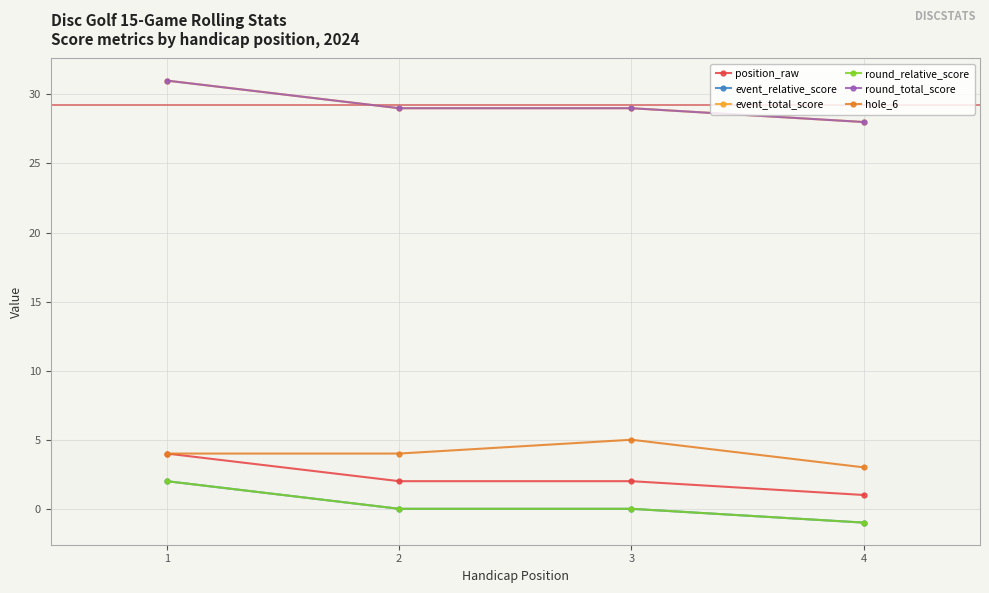

Is this an area chart (filled region under the line)?

No